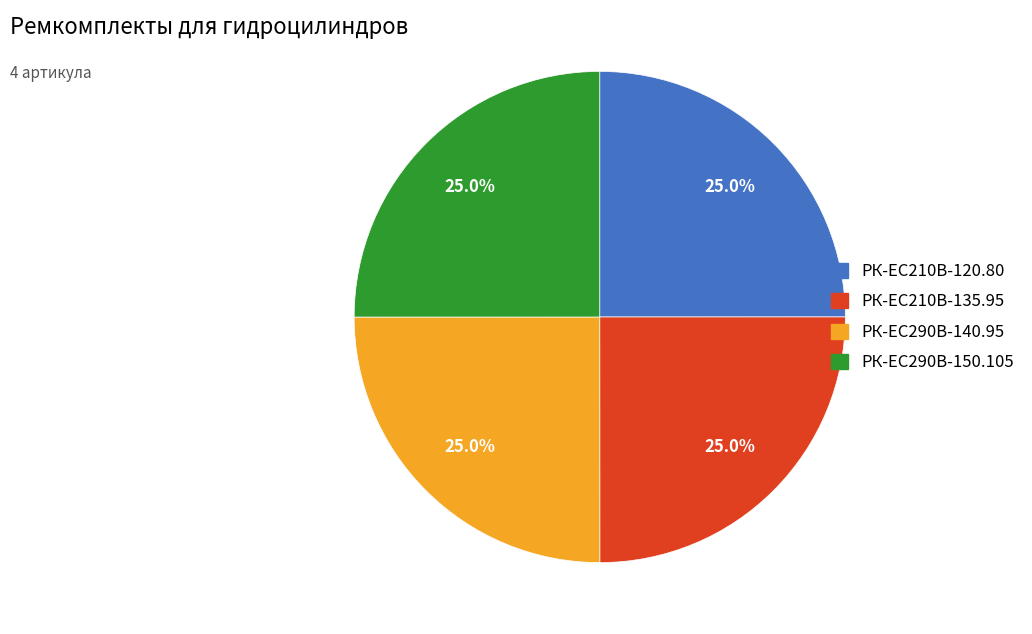

What percentage is NOT represented by РК-EC210В-120.80?

75.0%